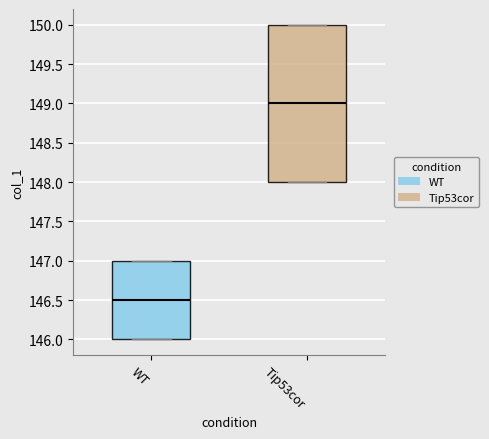

Which box's median line is the highest?

Tip53cor